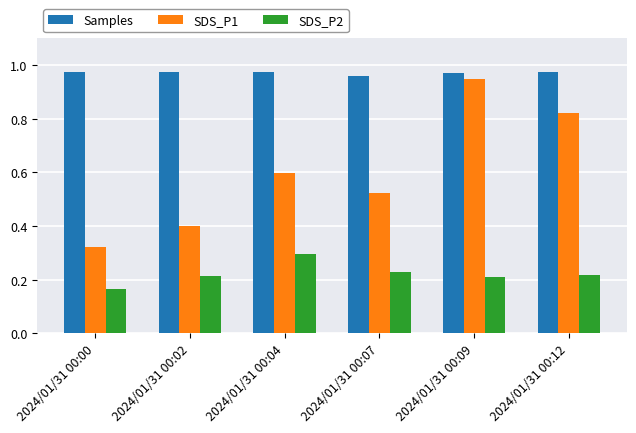

How many bars are there in total?

18